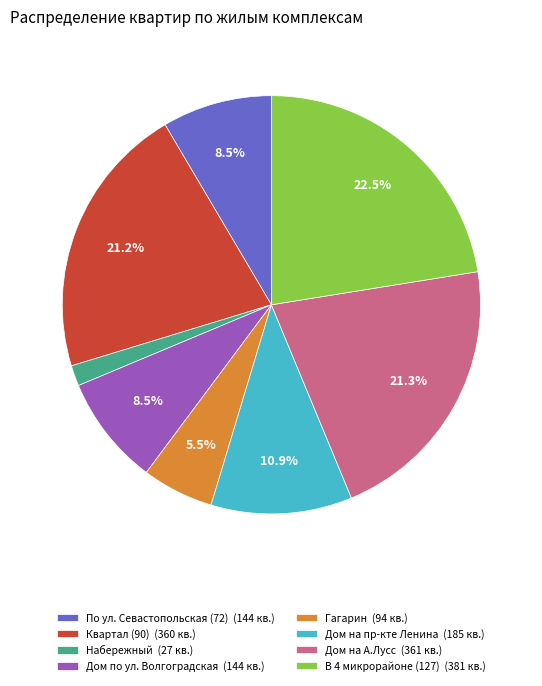

To the nearest percent, what is the average slice percentage?

12%